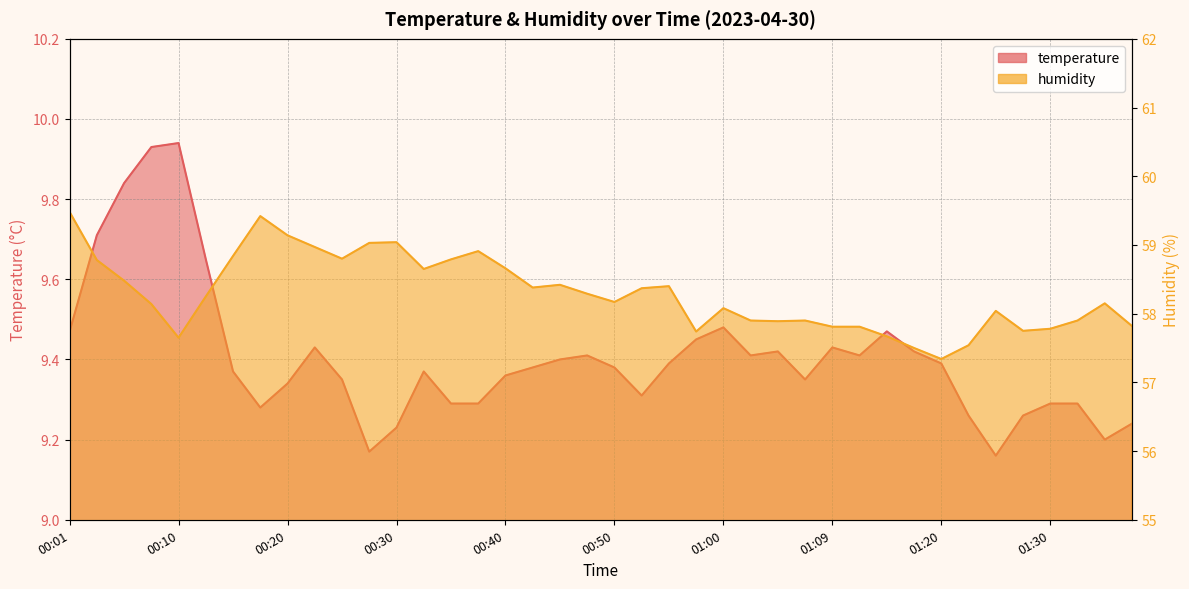

Which series has the largest range (max minus min)?

humidity